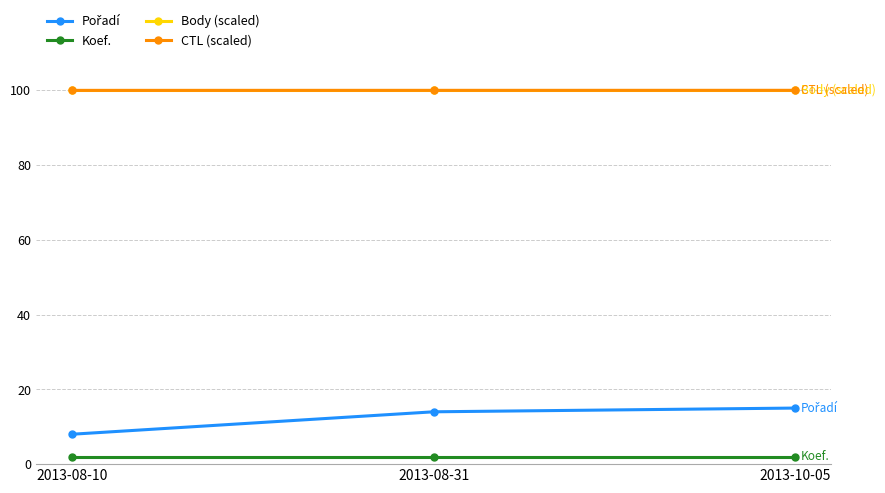

At how many categories does at least one series exceed 42?

3